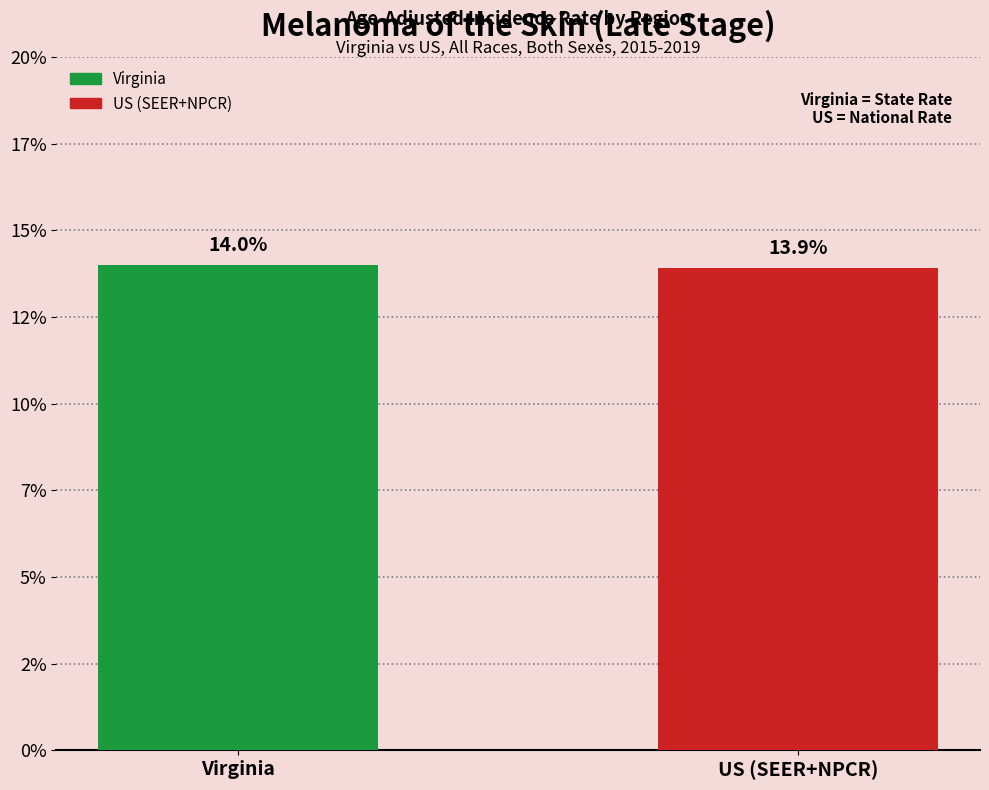

What are all the series names shown in the legend?

Virginia, US (SEER+NPCR)